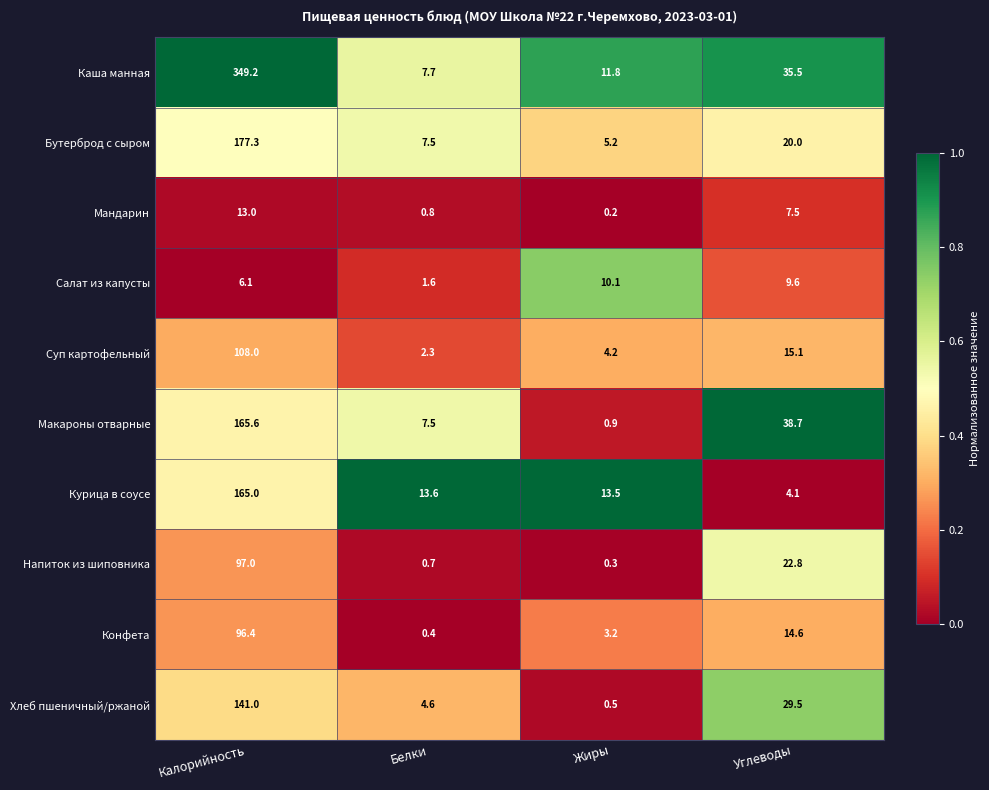

Which series has the largest range (max minus min)?

Каша манная